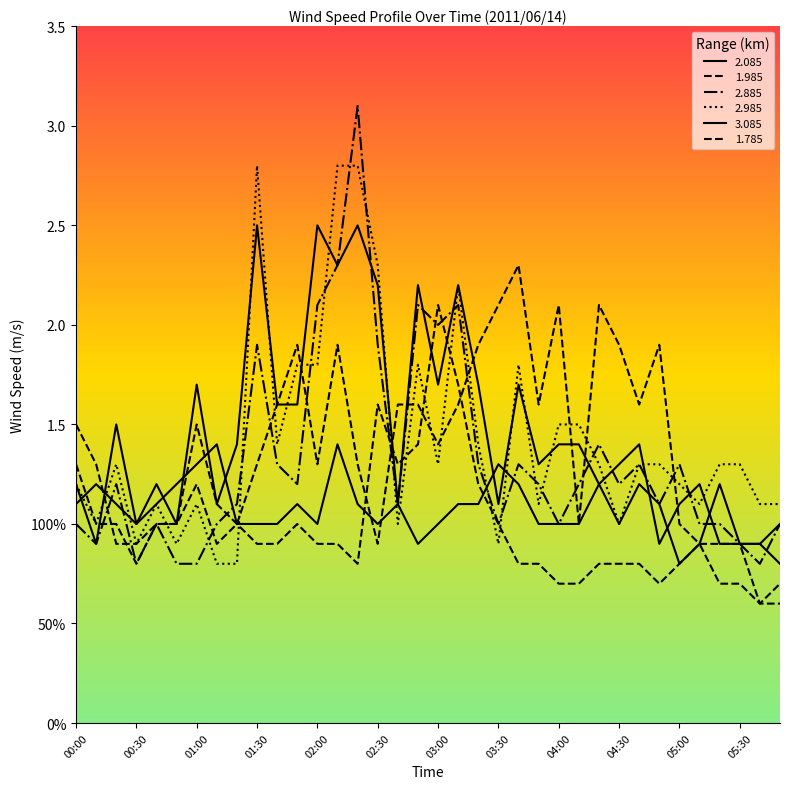

What is the value of the 2.885 point at the 29th from the left?

1.3